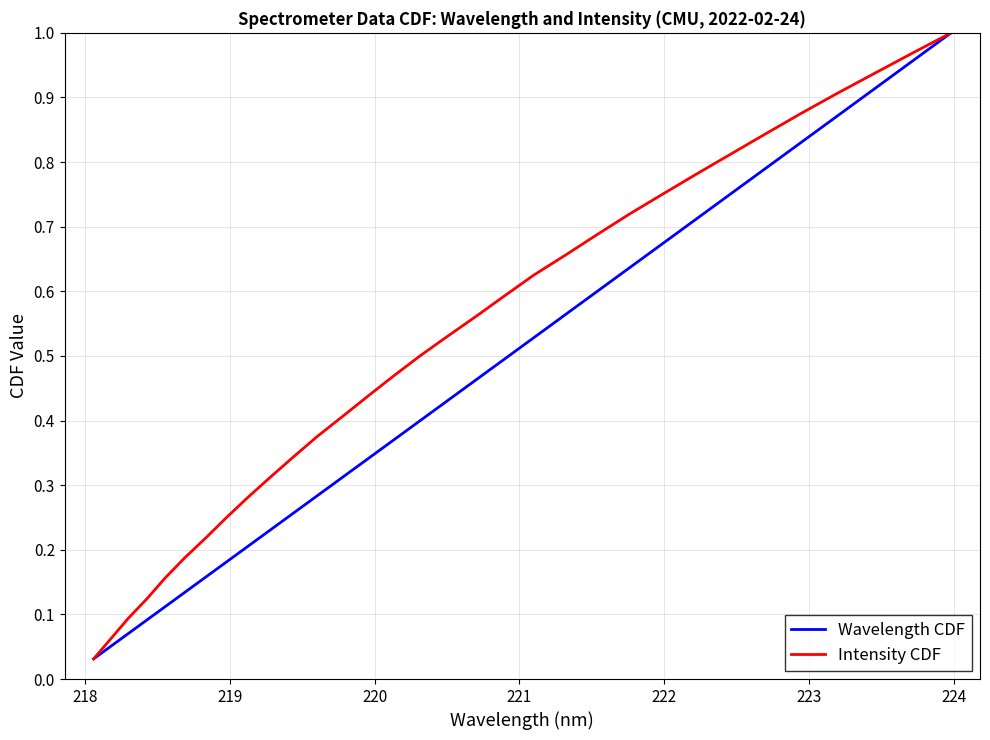

How many distinct data groups are displayed?

2